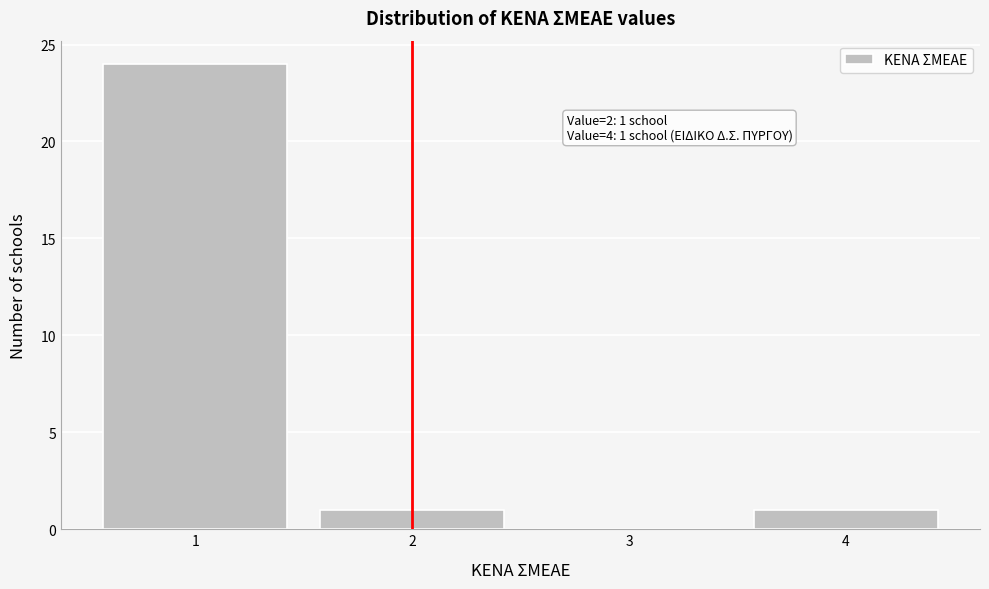

Over which range of the x-axis is the bar tallest?

0.5 to 1.5